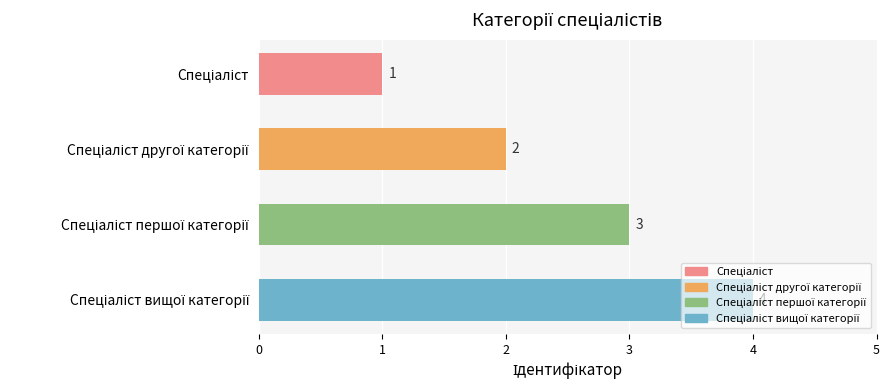

How many values are between 2 and 4?

3